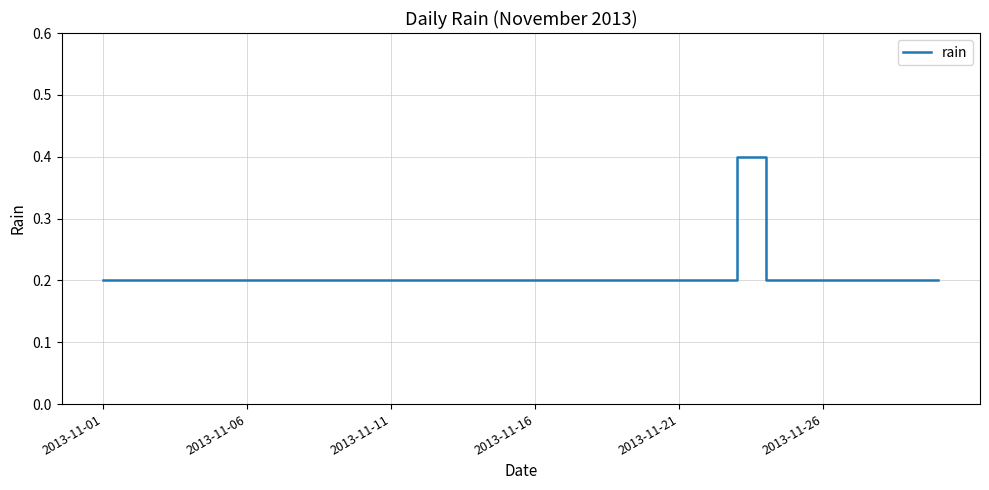

What is the greatest value displayed?

0.4